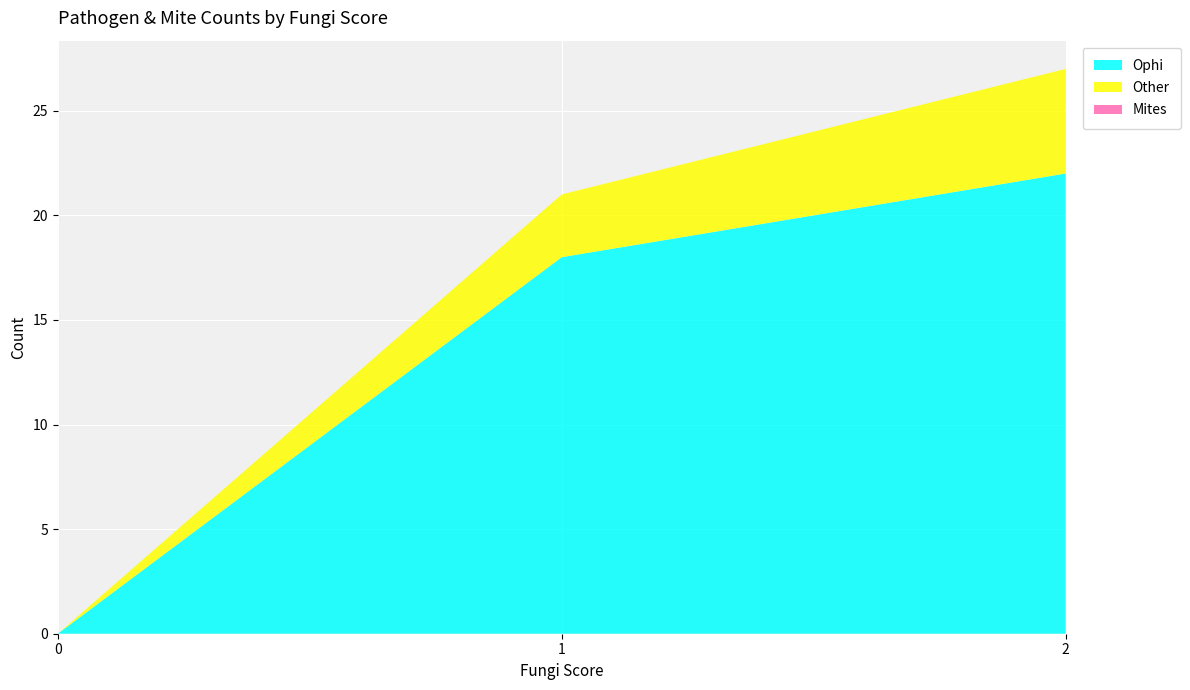

What is the maximum value for Ophi?

22